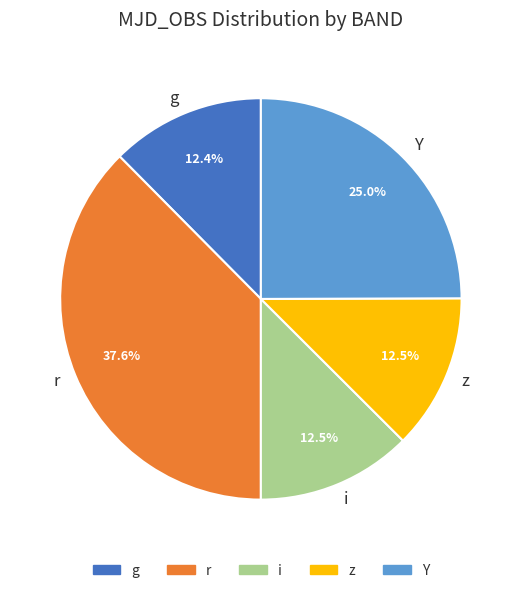

Does any single category account for the majority?

No